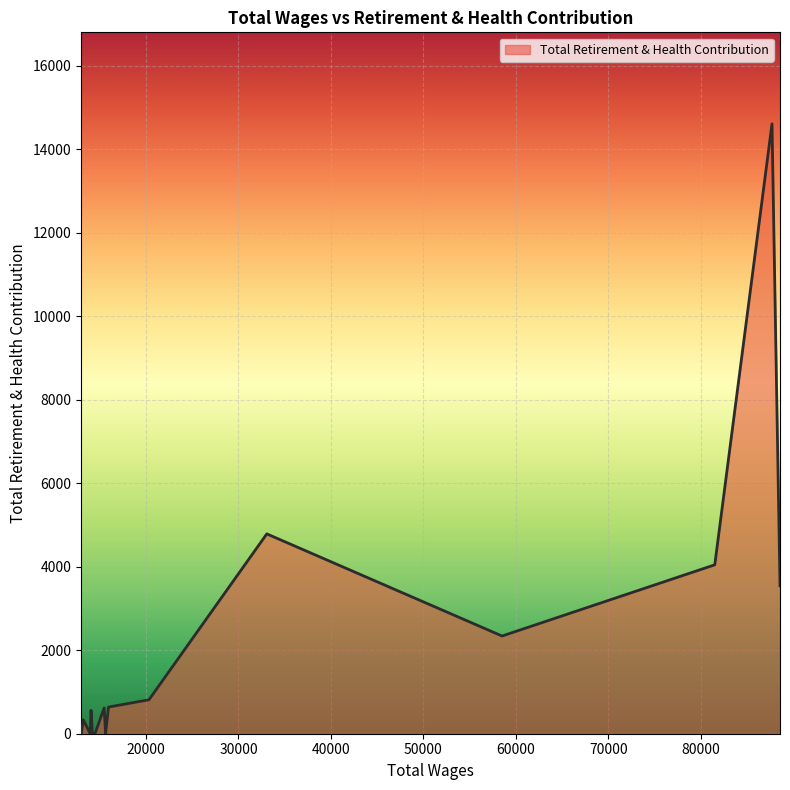

What is the maximum value shown in the chart?

14613